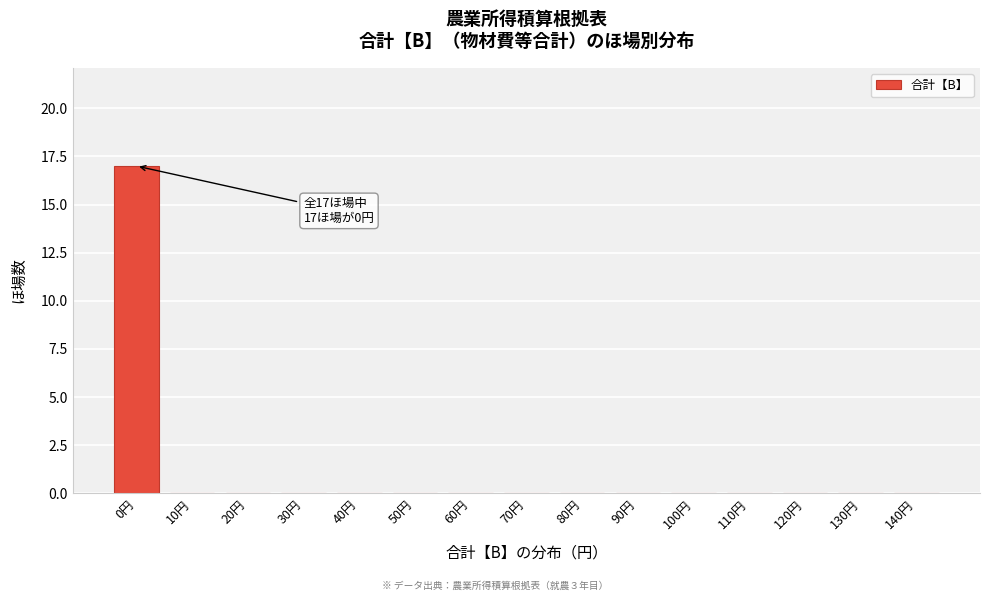

Reading left to right, extract all data points from this chart.

0円=17	10円=0	20円=0	30円=0	40円=0	50円=0	60円=0	70円=0	80円=0	90円=0	100円=0	110円=0	120円=0	130円=0	140円=0